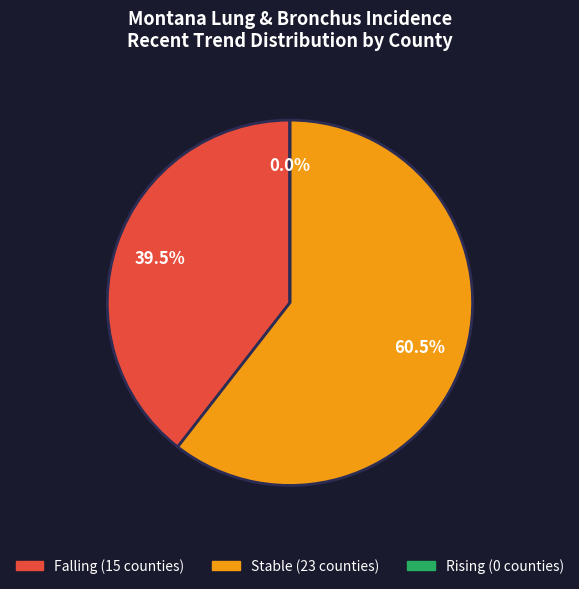

Approximately how many times larger is the value at falling compared to stable?

0.7